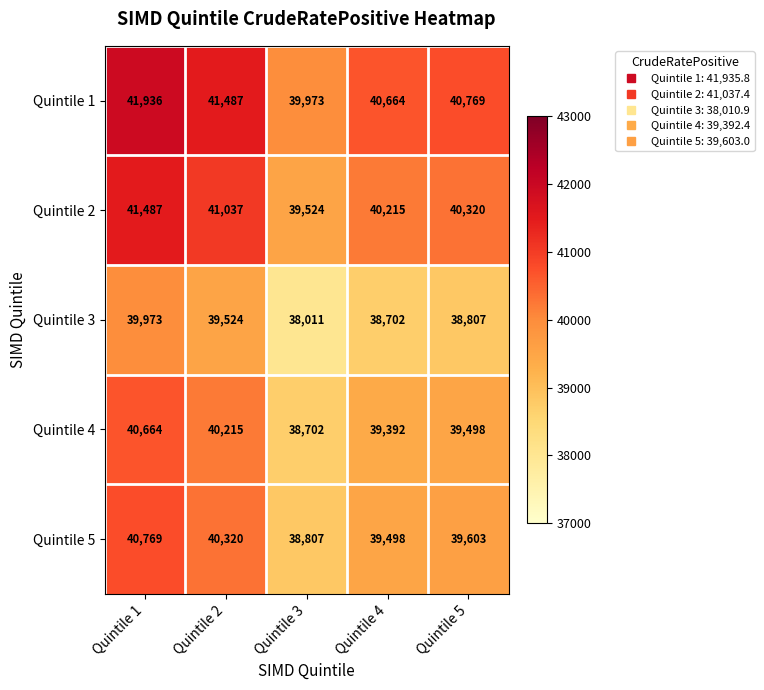

Is it true that Quintile 1 equals 8251 at Quintile 5?

False